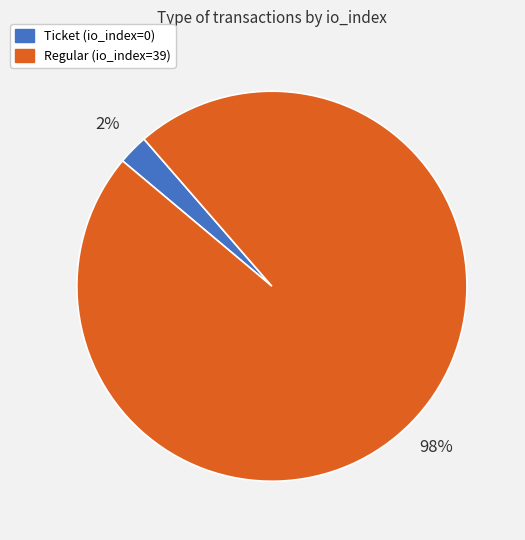

Rank the categories by value from lowest to highest.

Ticket, Regular